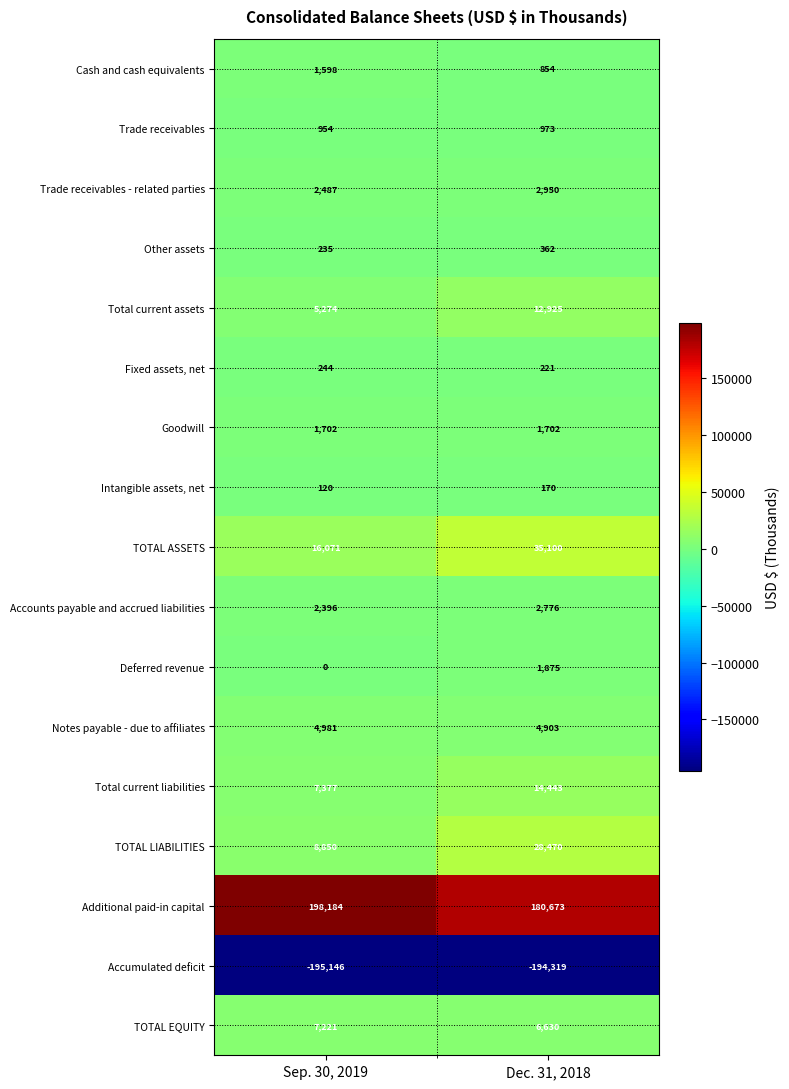

True or false: Additional paid-in capital has a value of 282745 at Dec. 31, 2018.

False